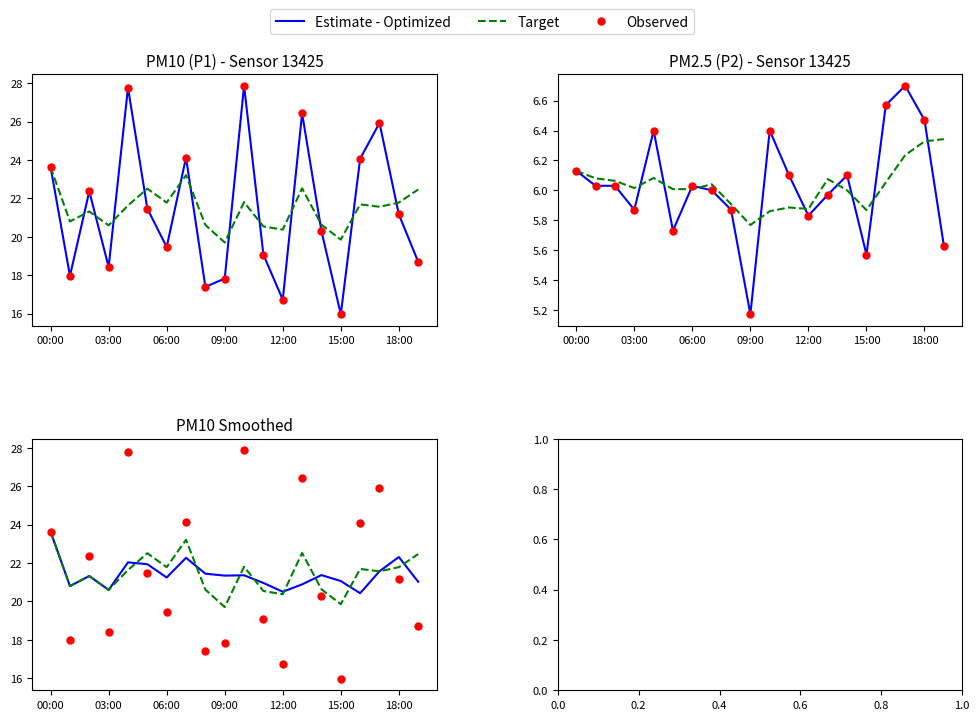

What are all the series names shown in the legend?

Estimate - Optimized, Target, Observed